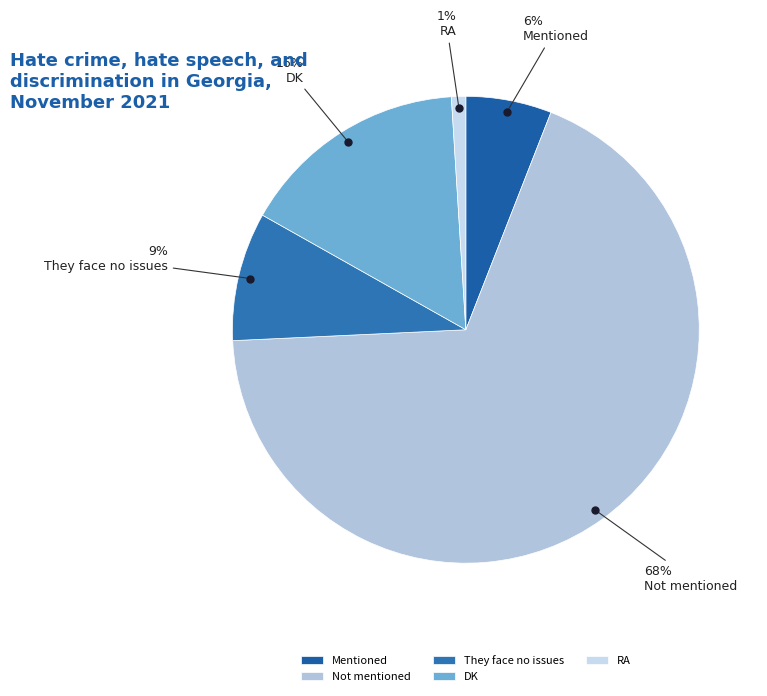

To the nearest percent, what is the combined percentage of Not mentioned and They face no issues?

77%